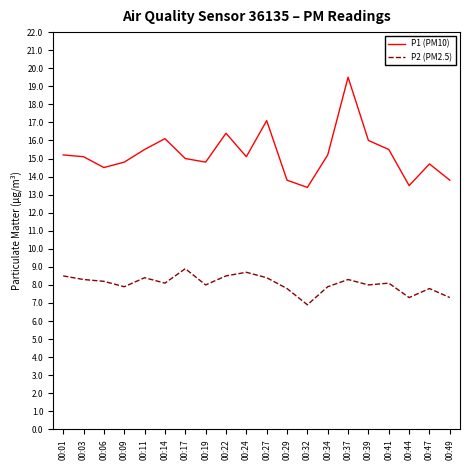

Is the value of P1 (PM10) at 00:14 greater than the value of P2 (PM2.5) at 00:47?

Yes